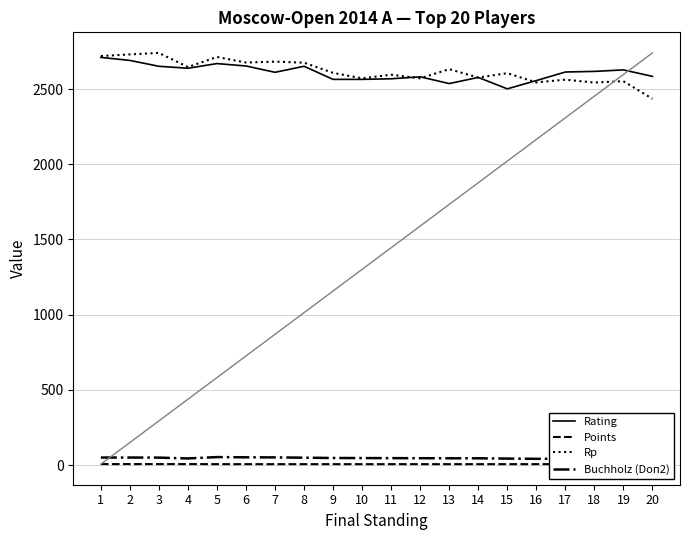

True or false: Points has a value of 9.1 at 18.

False